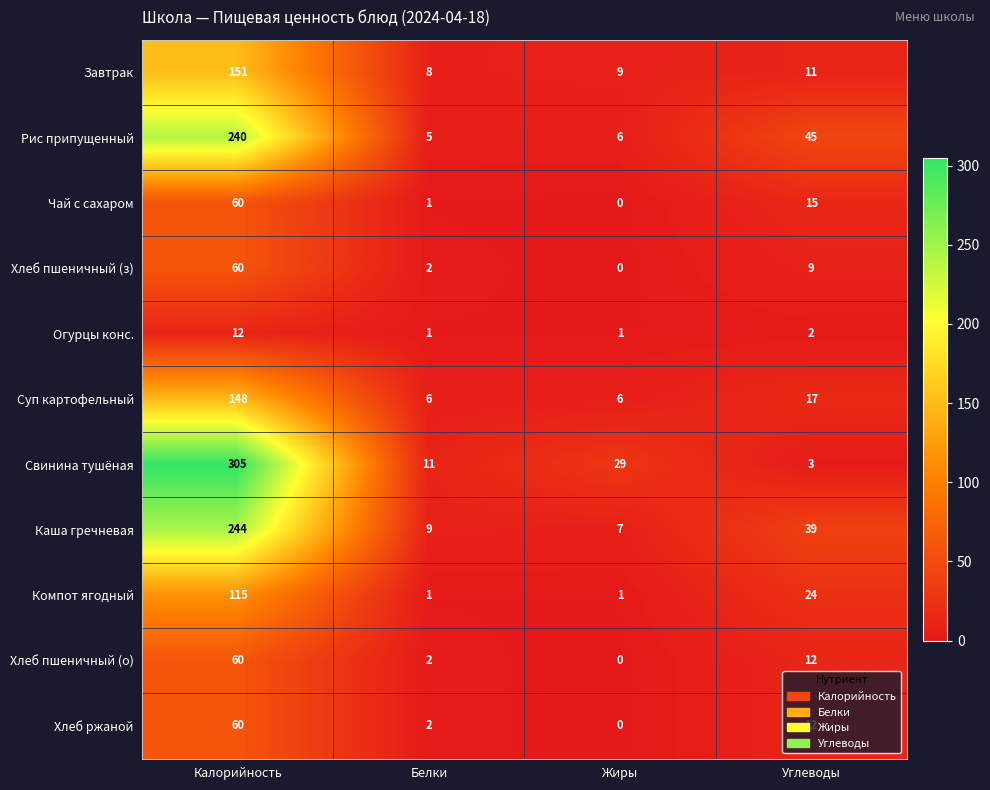

The value of Хлеб ржаной at Белки is 2. True or false?

True